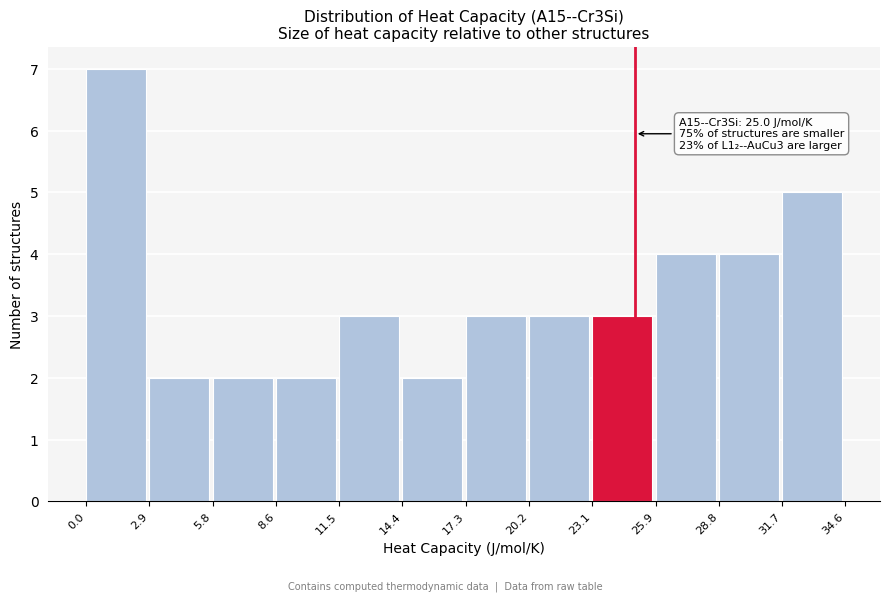

Which range on the x-axis has the tallest bar?

0.0 to 2.9